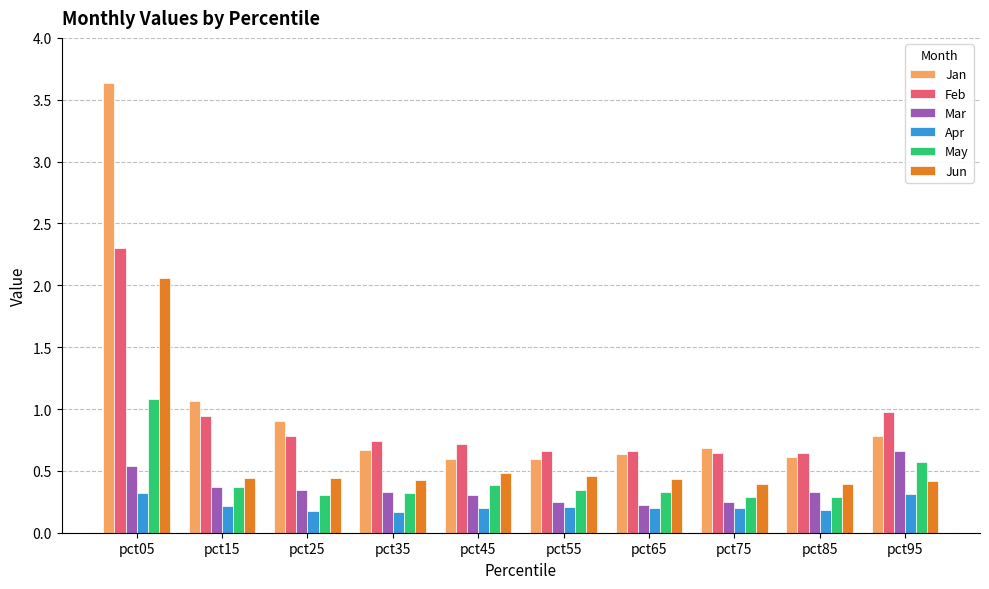

How many distinct data groups are displayed?

6